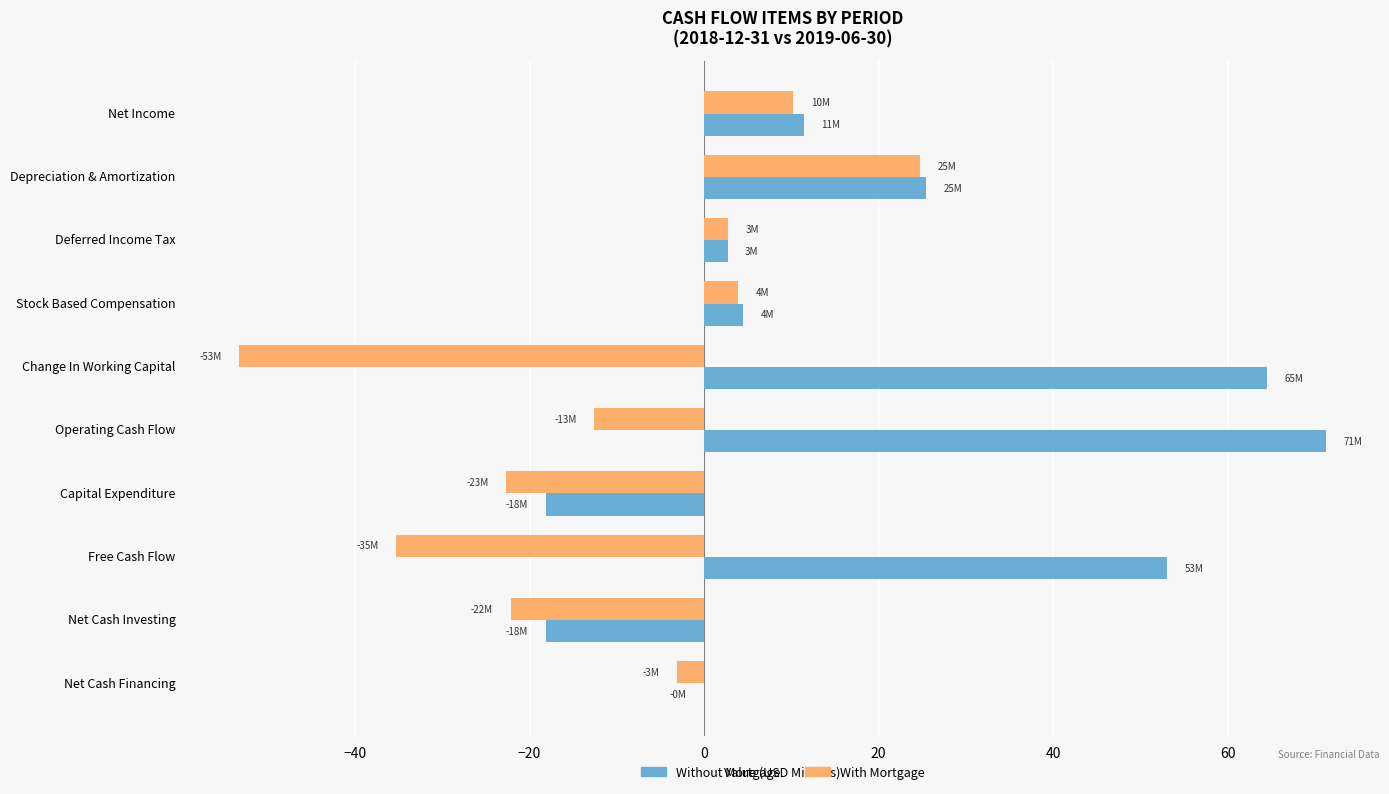

What are all the series names shown in the legend?

Without Mortgage, With Mortgage